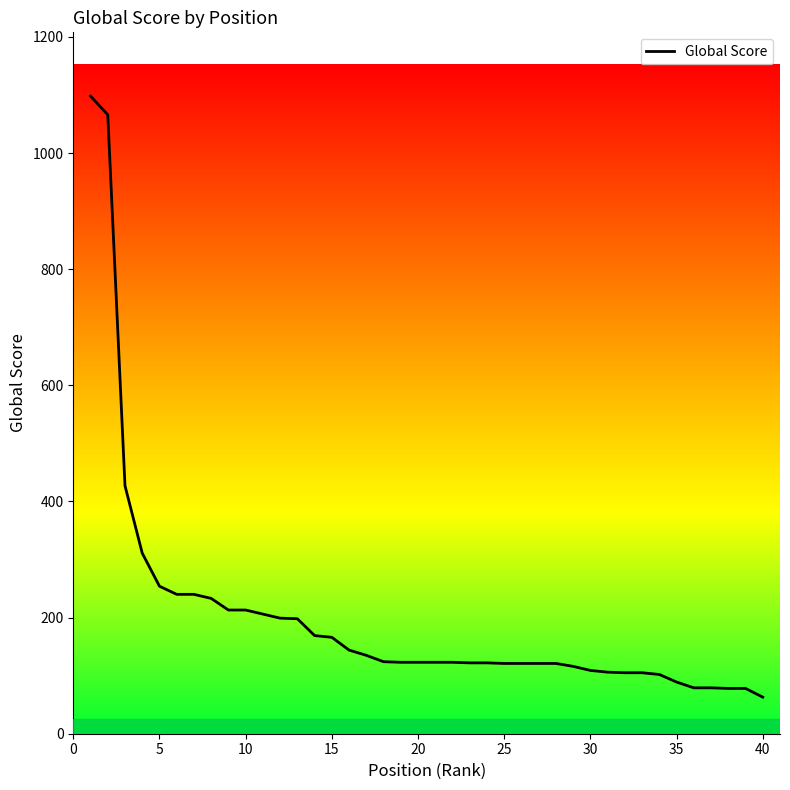

What is the greatest value displayed?

1098